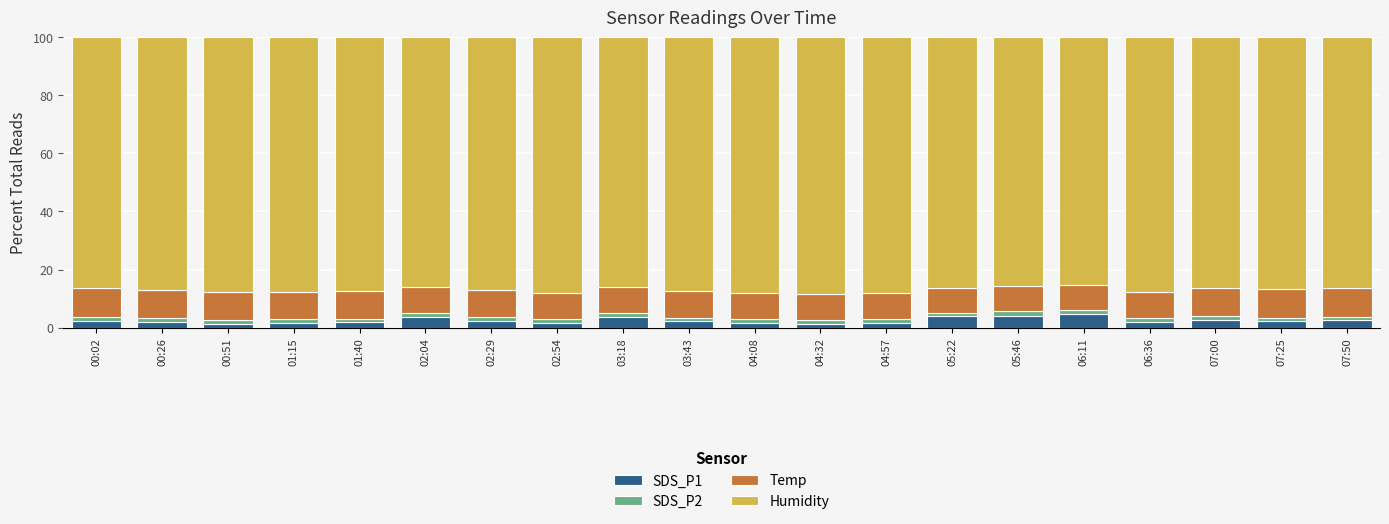

What is the difference between the maximum and minimum values in the SDS_P1 series?

3.2